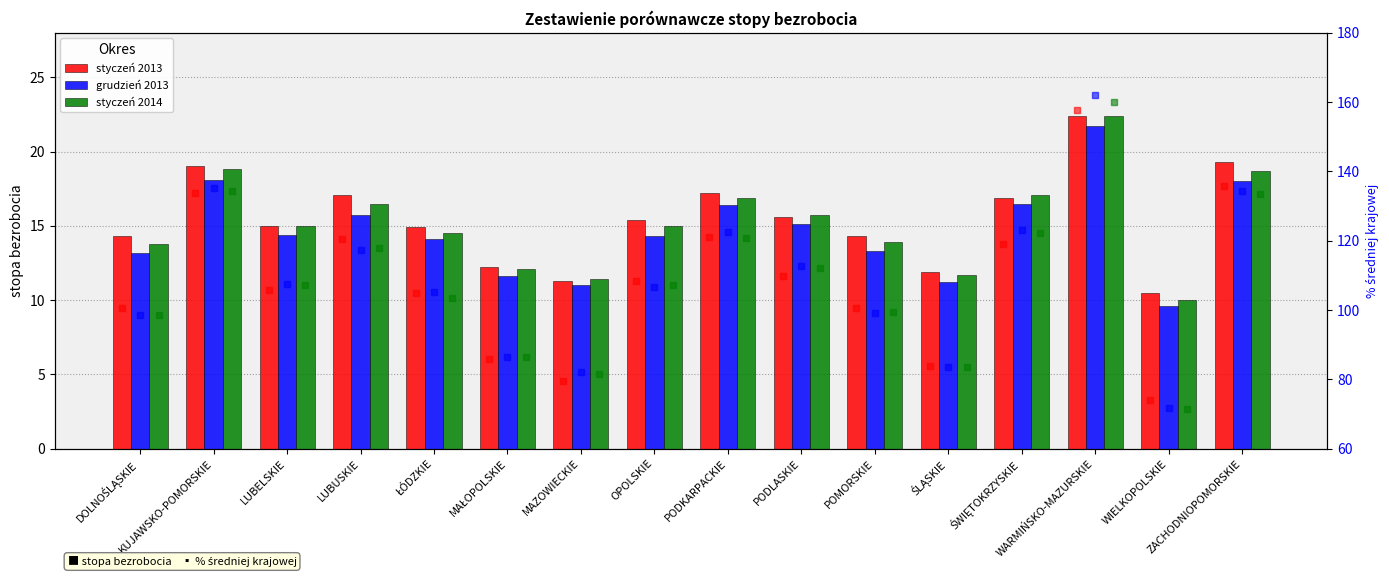

What is the greatest value displayed?

161.9